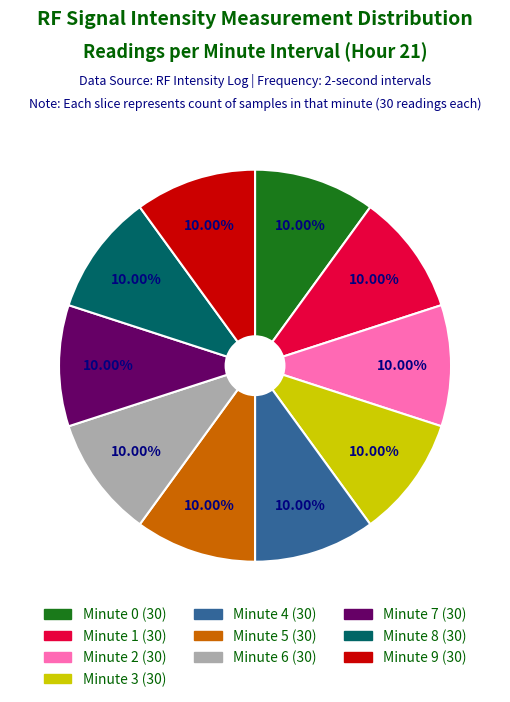

Is there a majority slice in this chart?

No